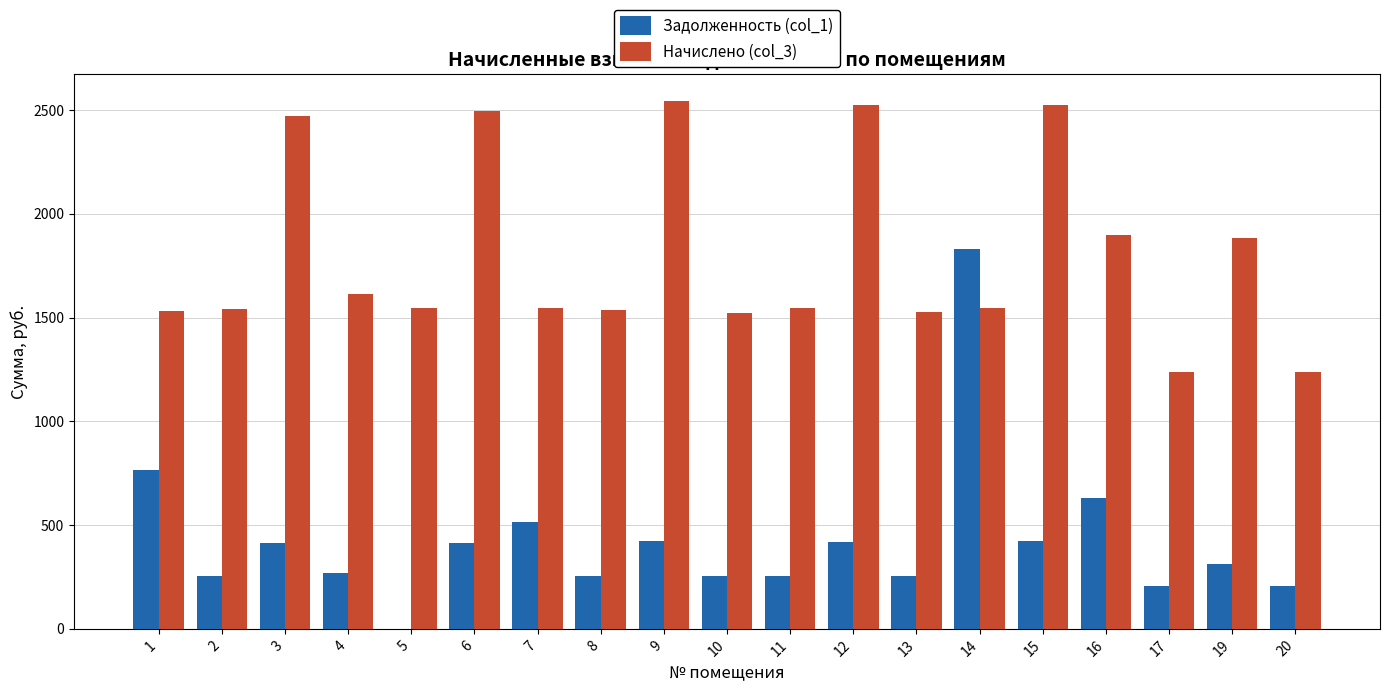

True or false: Начислено (col_3) has a value of 2209.6 at 14.

False